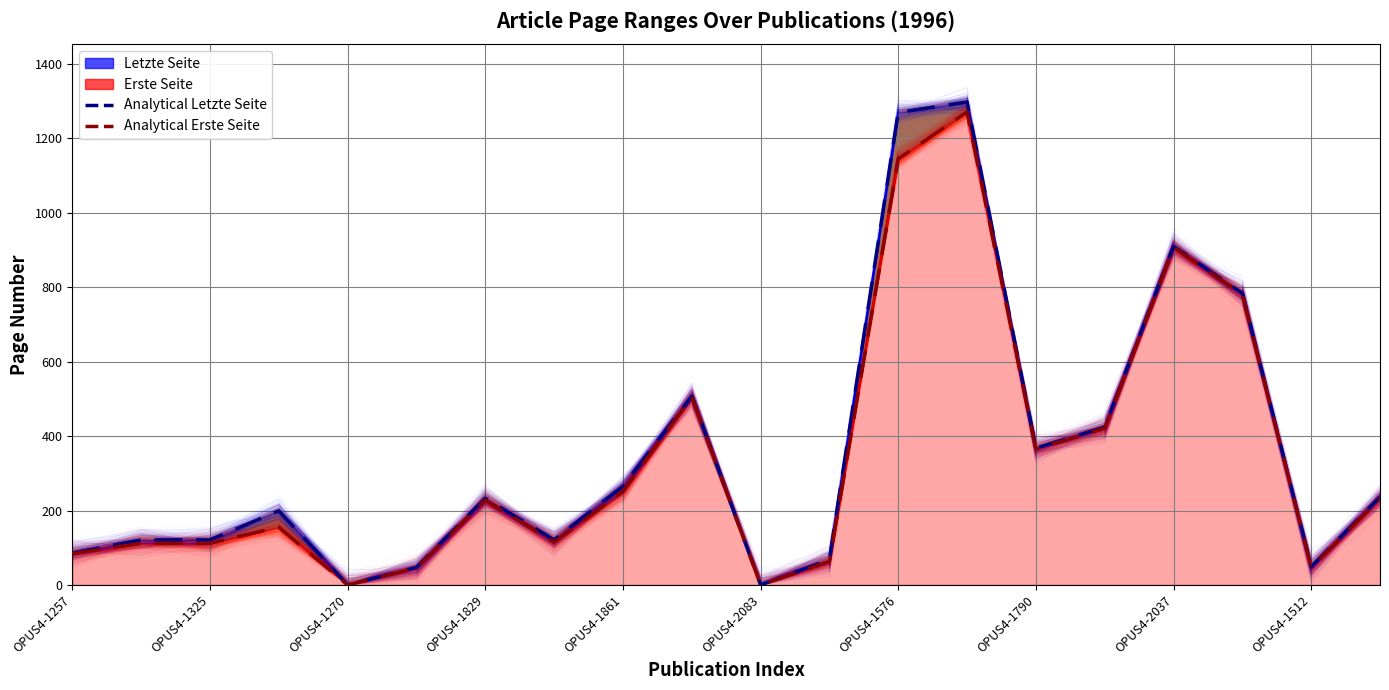

How many values in the Erste Seite (Analytical) series exceed 228?

9